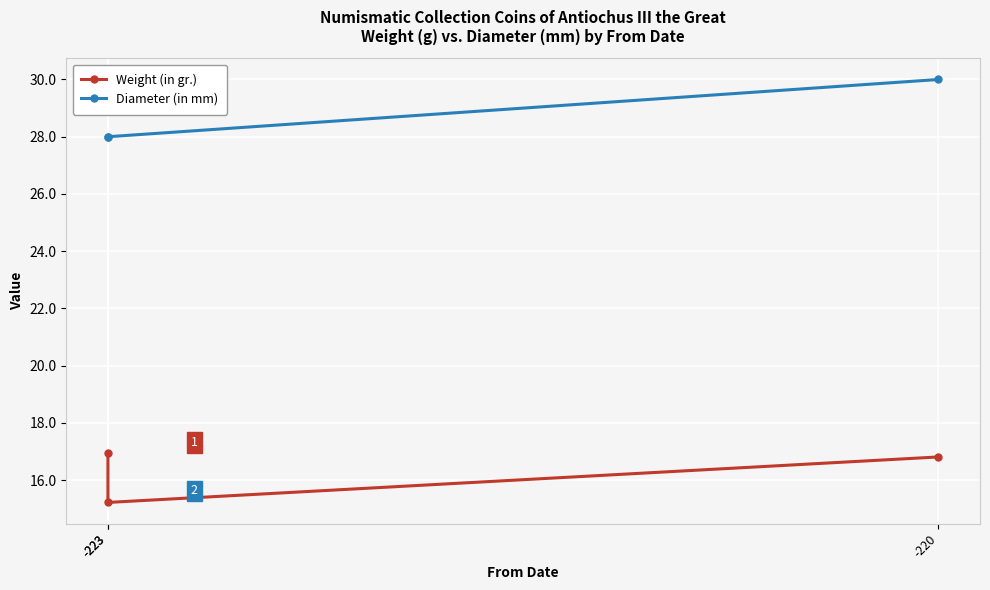

What is the value of the Diameter (in mm) point at the 3rd from the left?

30.0